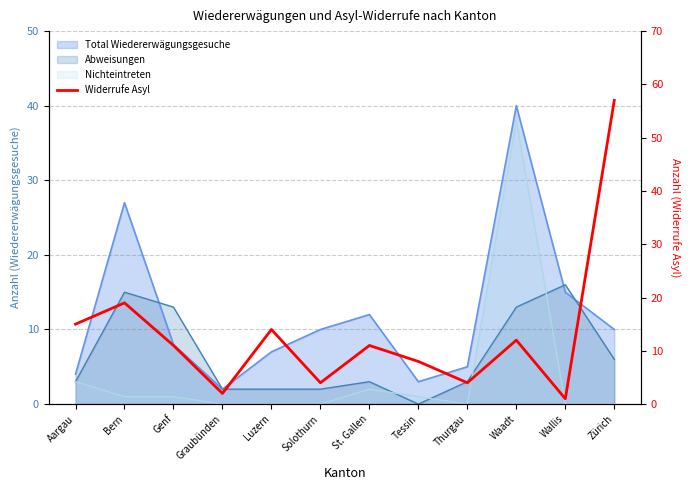

Where does the data first go above 11?

Aargau